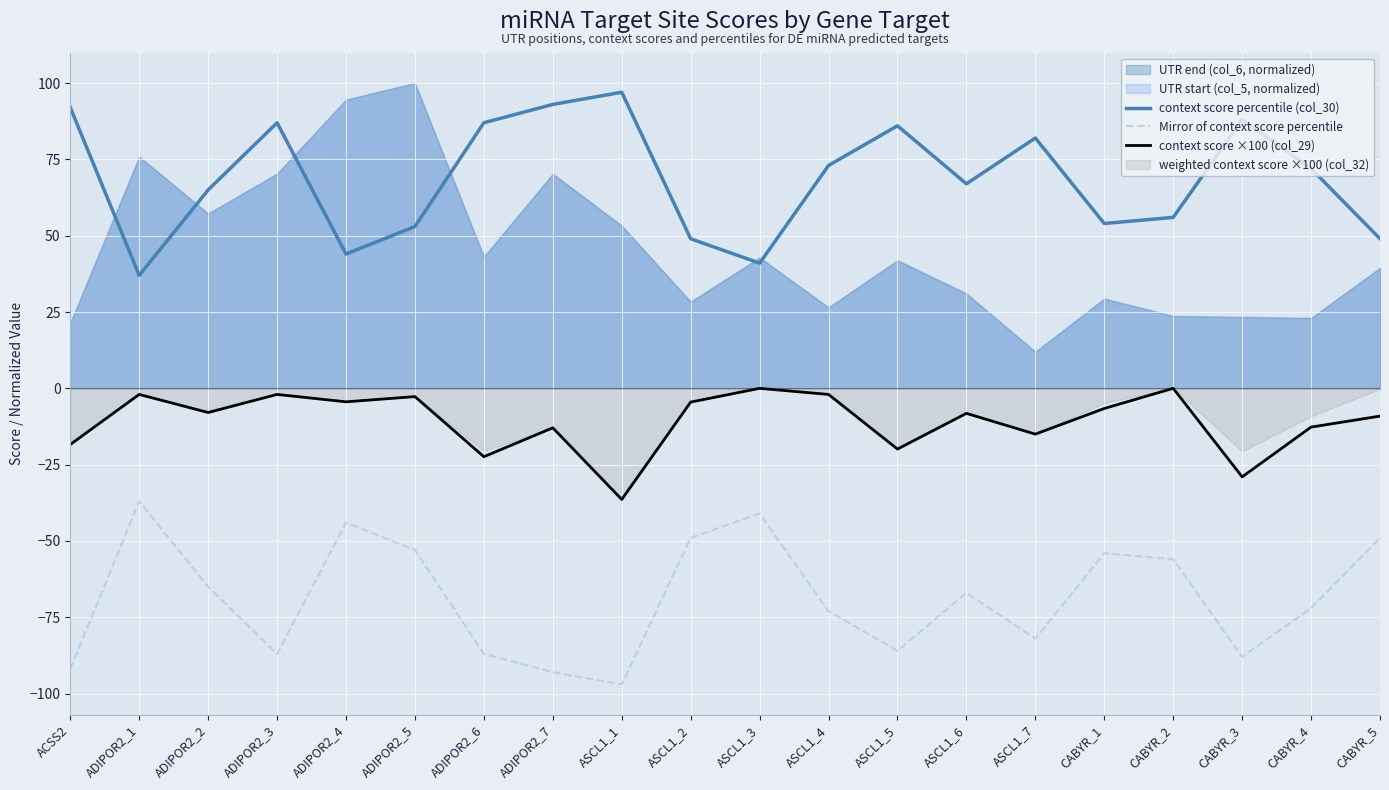

What is the lowest value of the context score percentile (col_30) series?

37.0